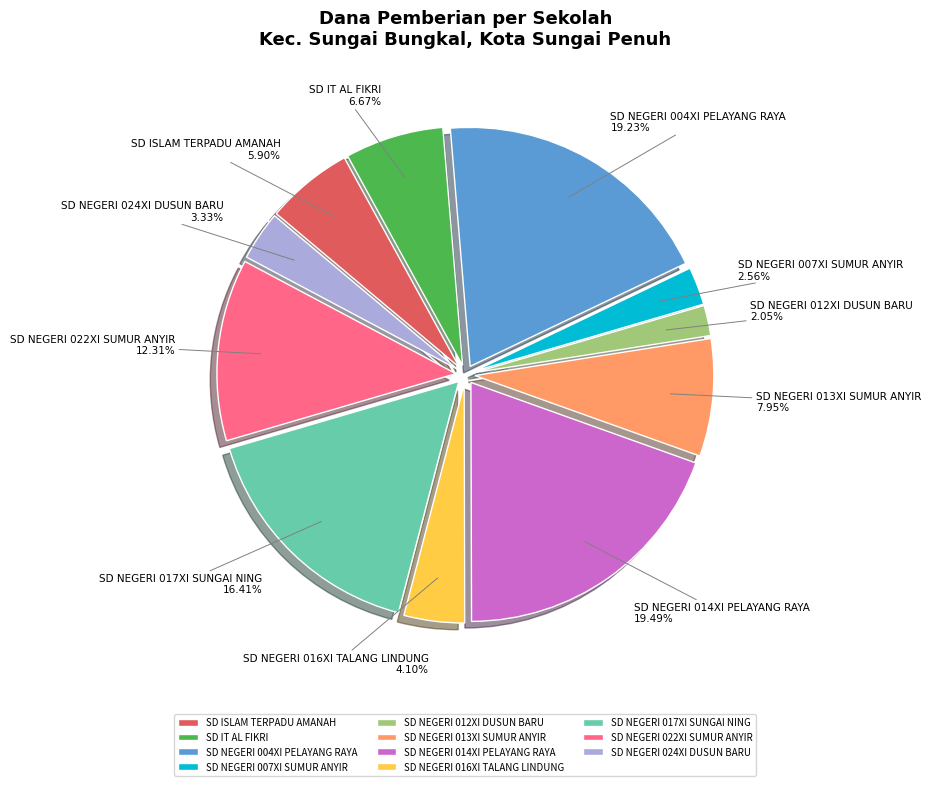

How many segments does this pie chart have?

11